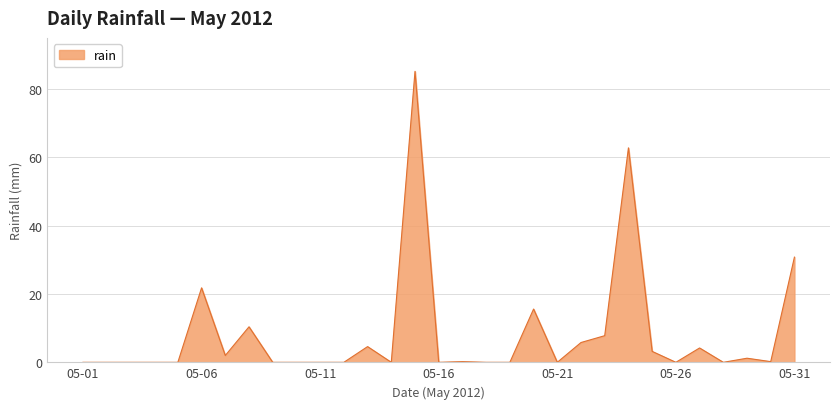

What is the maximum value shown in the chart?

85.2